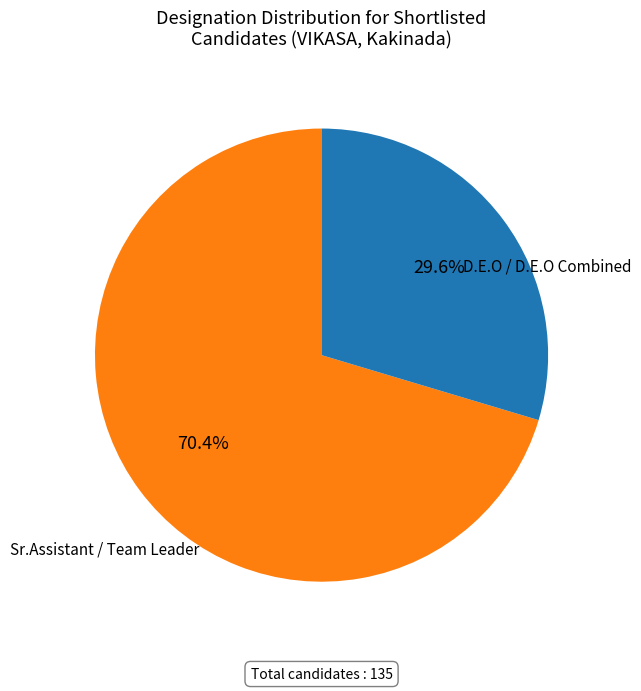

How many slices are in this pie chart?

2